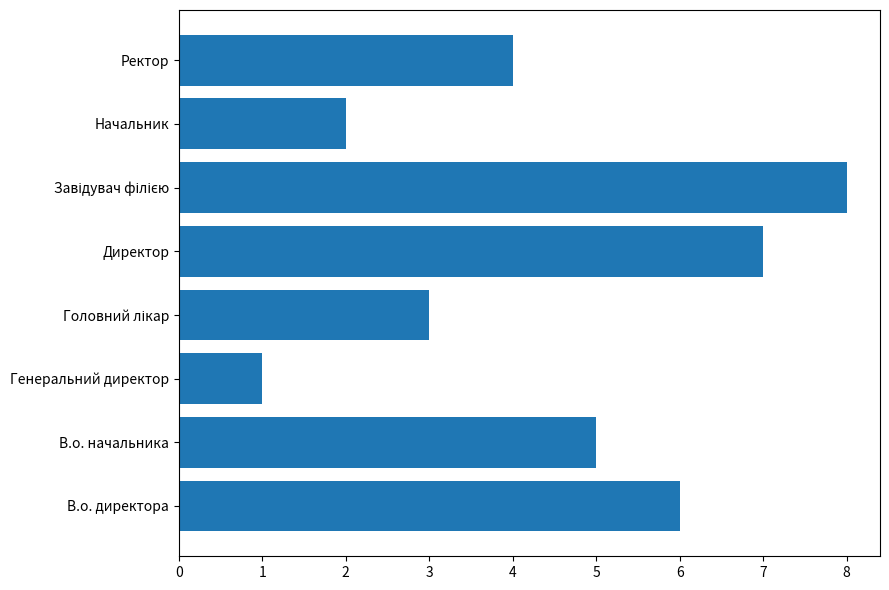

True or false: the data shows 2 at Начальник.

True